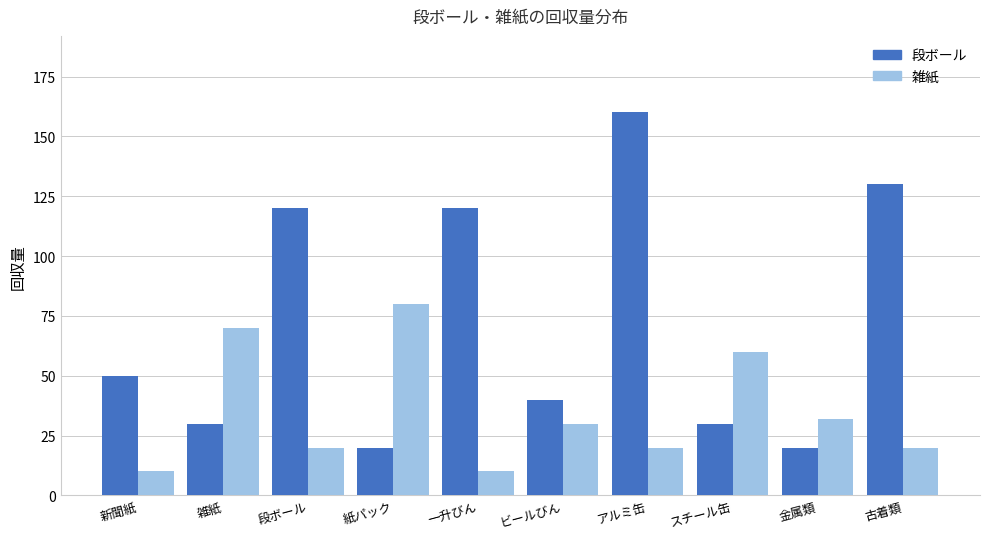

How many groups of bars are there?

10